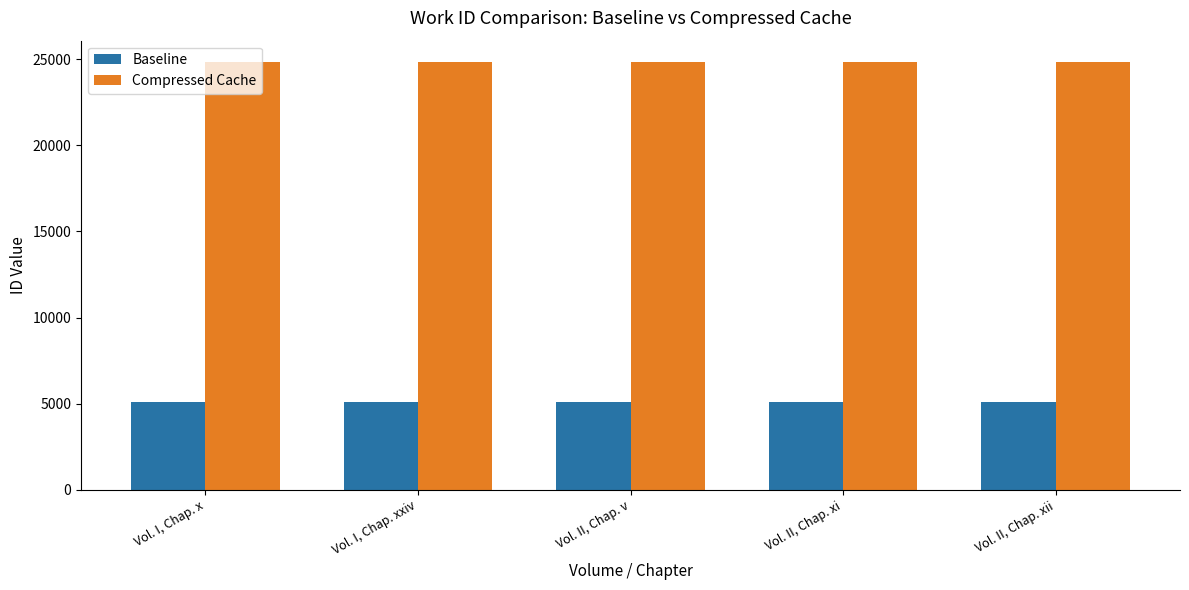

How many groups of bars are there?

5